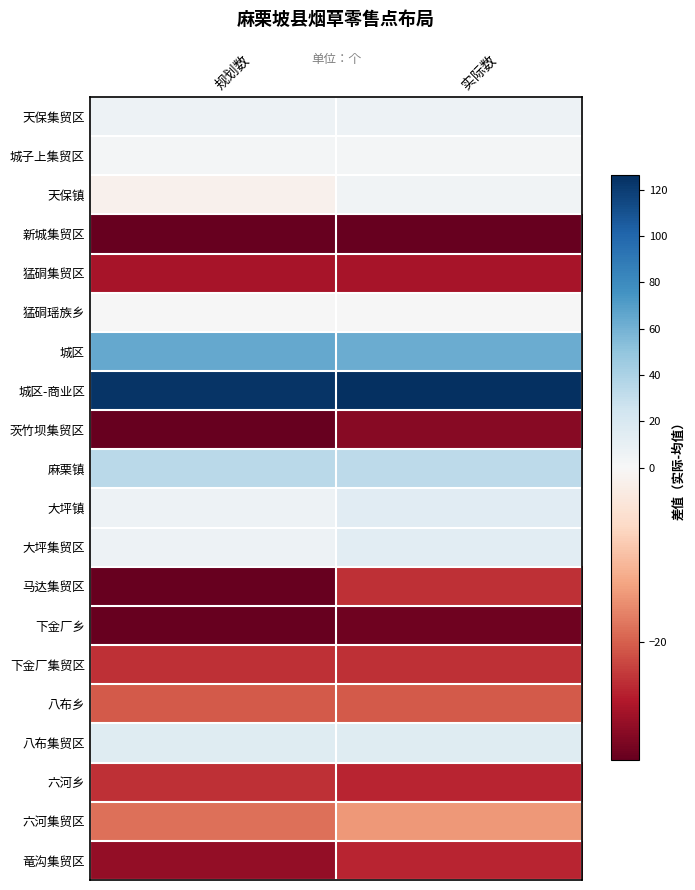

How many categories are shown in the chart?

2